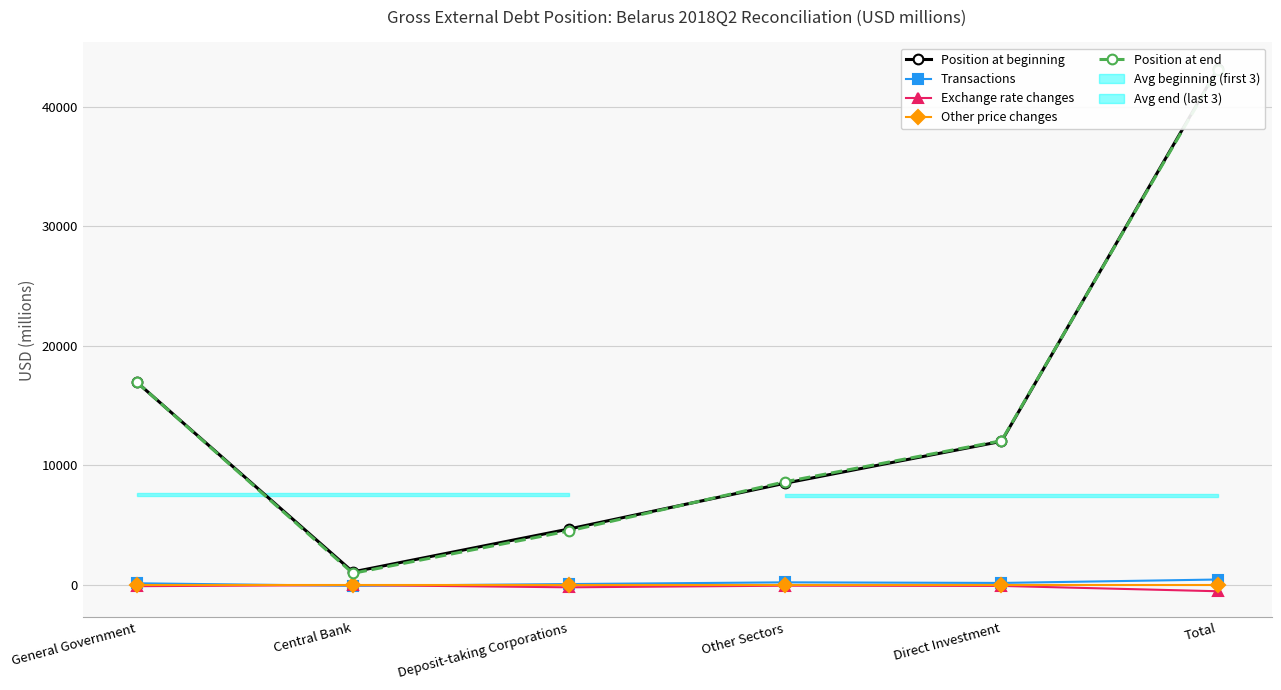

True or false: Position at beginning has more than 1 interior local peaks.

False